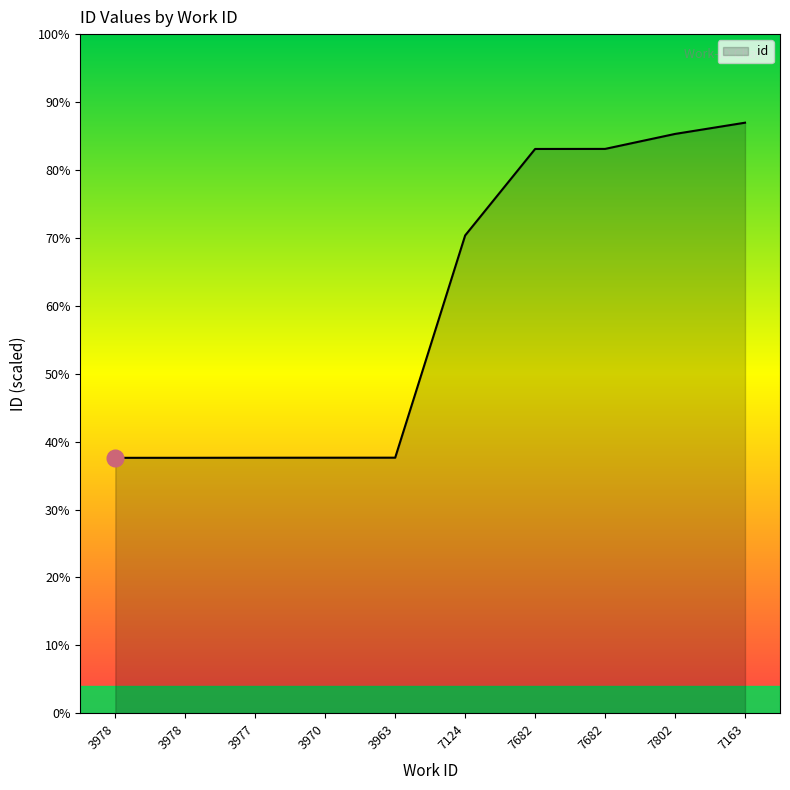

Which category has the lowest value across all series?

3978